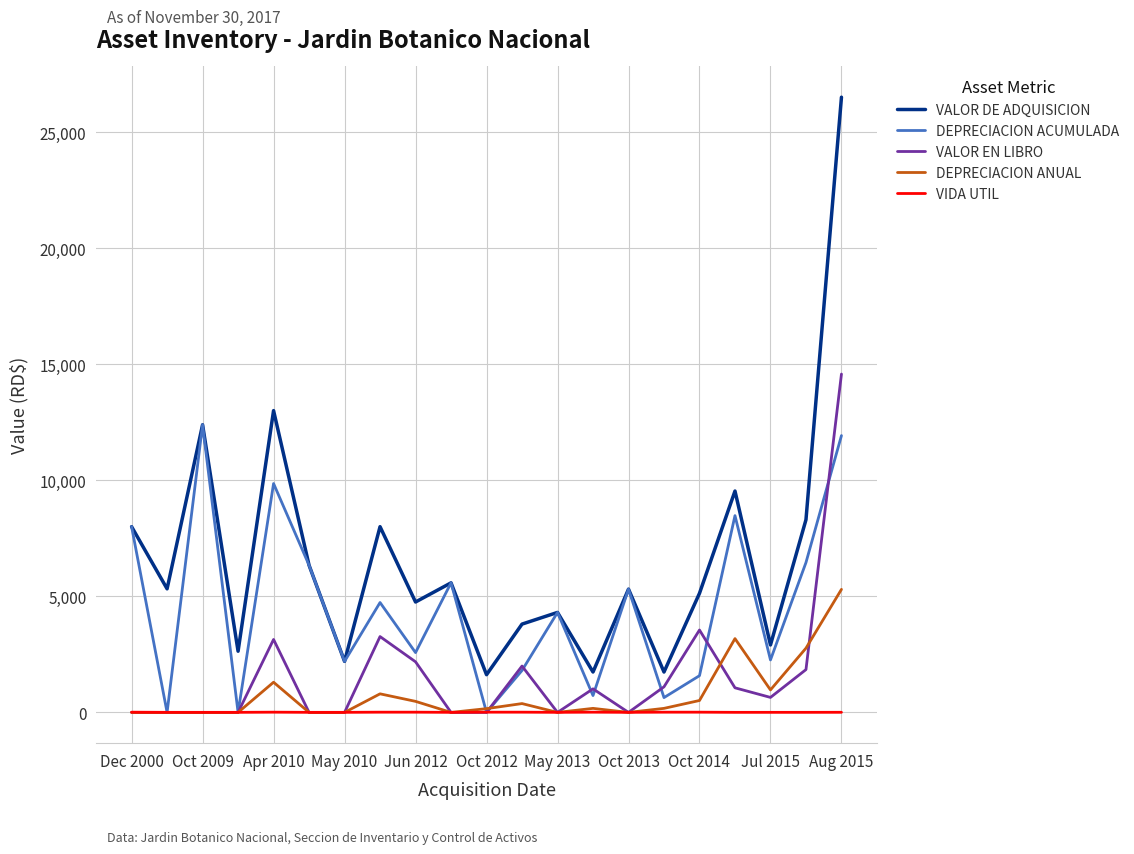

Which series has the largest range (max minus min)?

VALOR DE ADQUISICION